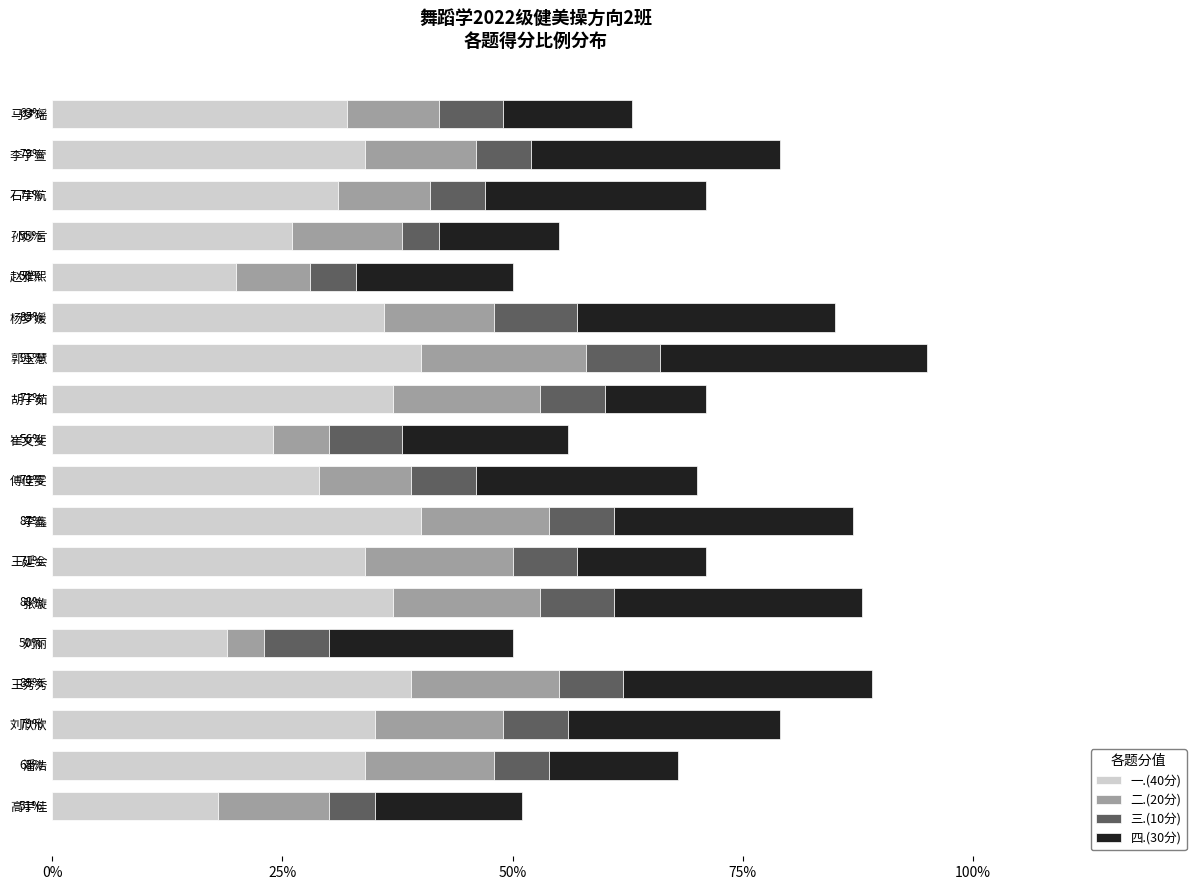

Is it true that 一.(40分) equals 32.0 at 马梦瑶?

True